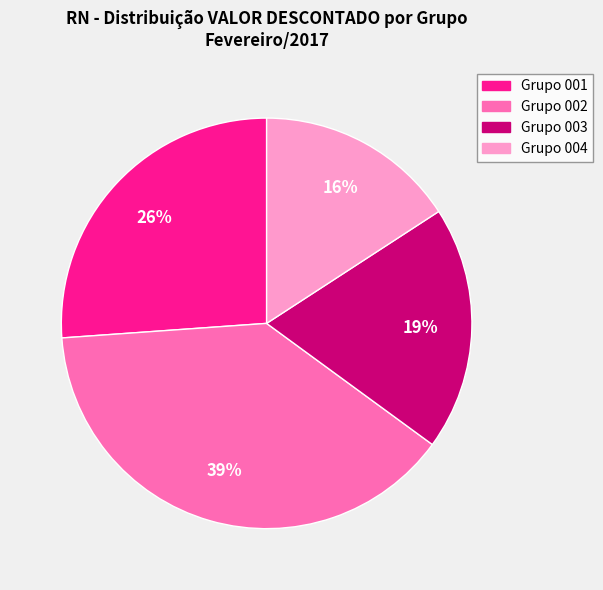

To the nearest percent, what is the average slice percentage?

25%